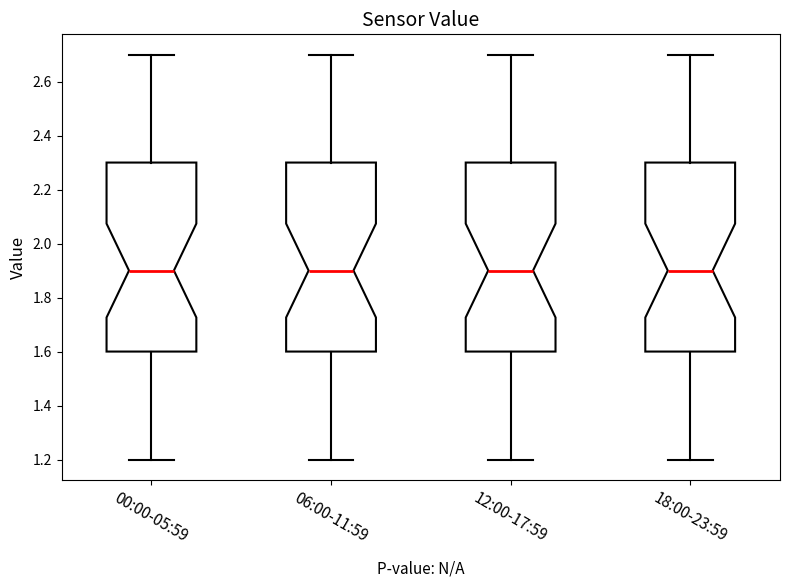

Where does the median line of the box for 18:00-23:59 sit on the y-axis? The values are not printed on the chart, so give them approximately, as read against the axis.

1.9